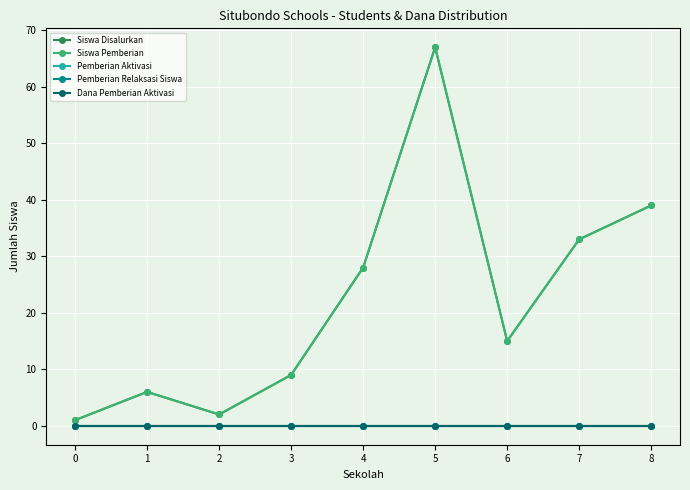

Does the chart have visible grid lines?

Yes